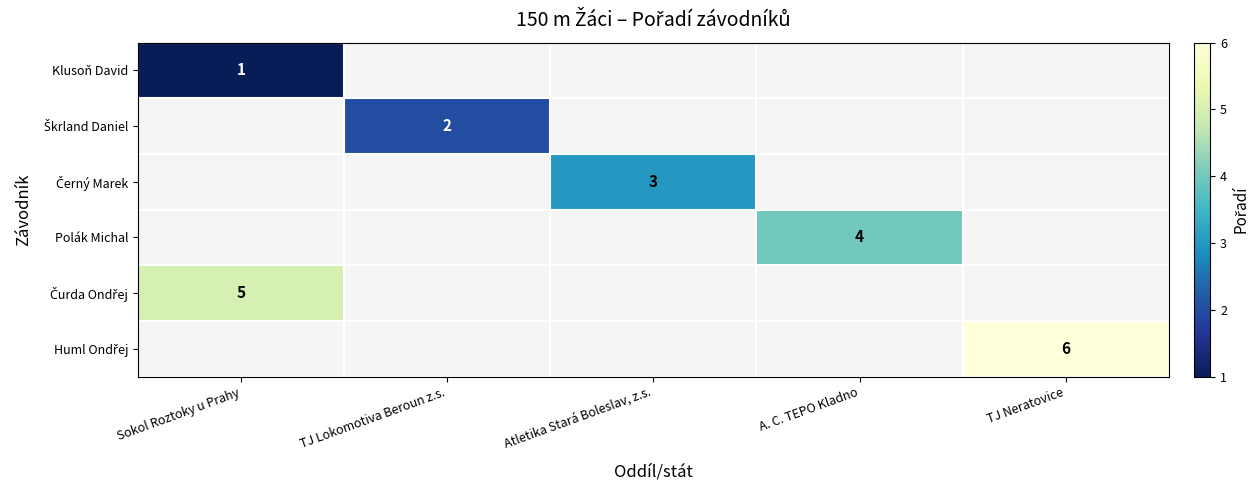

The Polák Michal series shows 4 at A. C. TEPO Kladno. True or false?

True